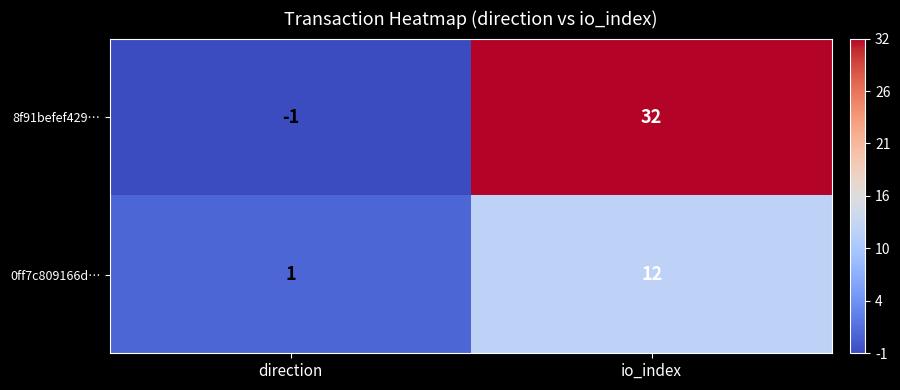

What is the difference between the 0ff7c809166d… values at direction and io_index?

11